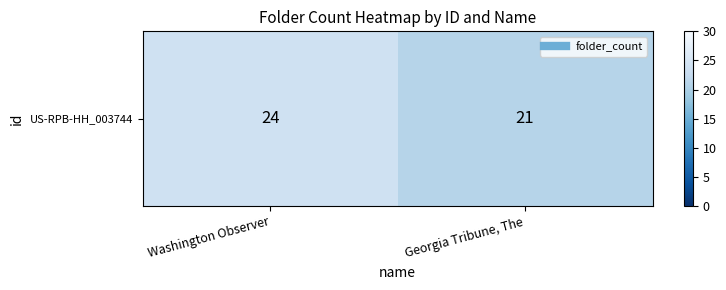

The chart shows a value of 24 at Washington Observer. True or false?

True